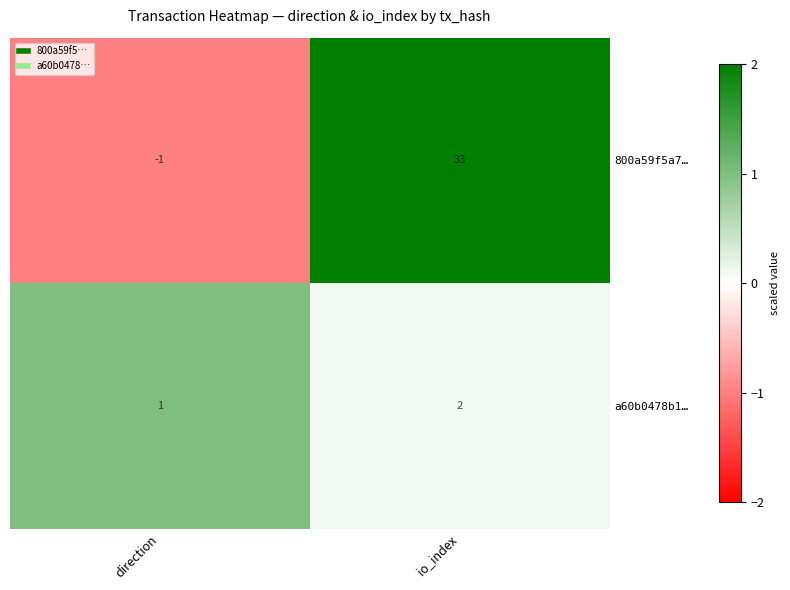

Reading right to left, transcribe all the data shown in this chart.

800a59f5a7…: 33	-1
a60b0478b1…: 2	1